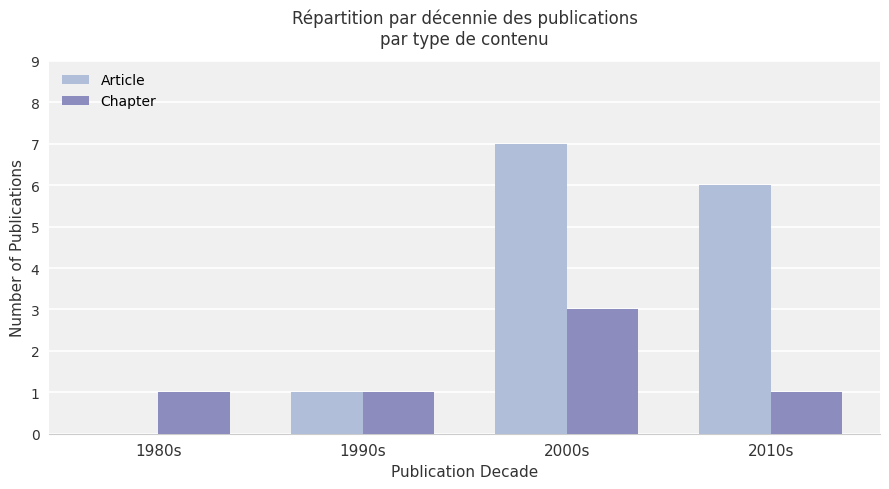

What is the difference between the Chapter values at 2000s and 2010s?

2